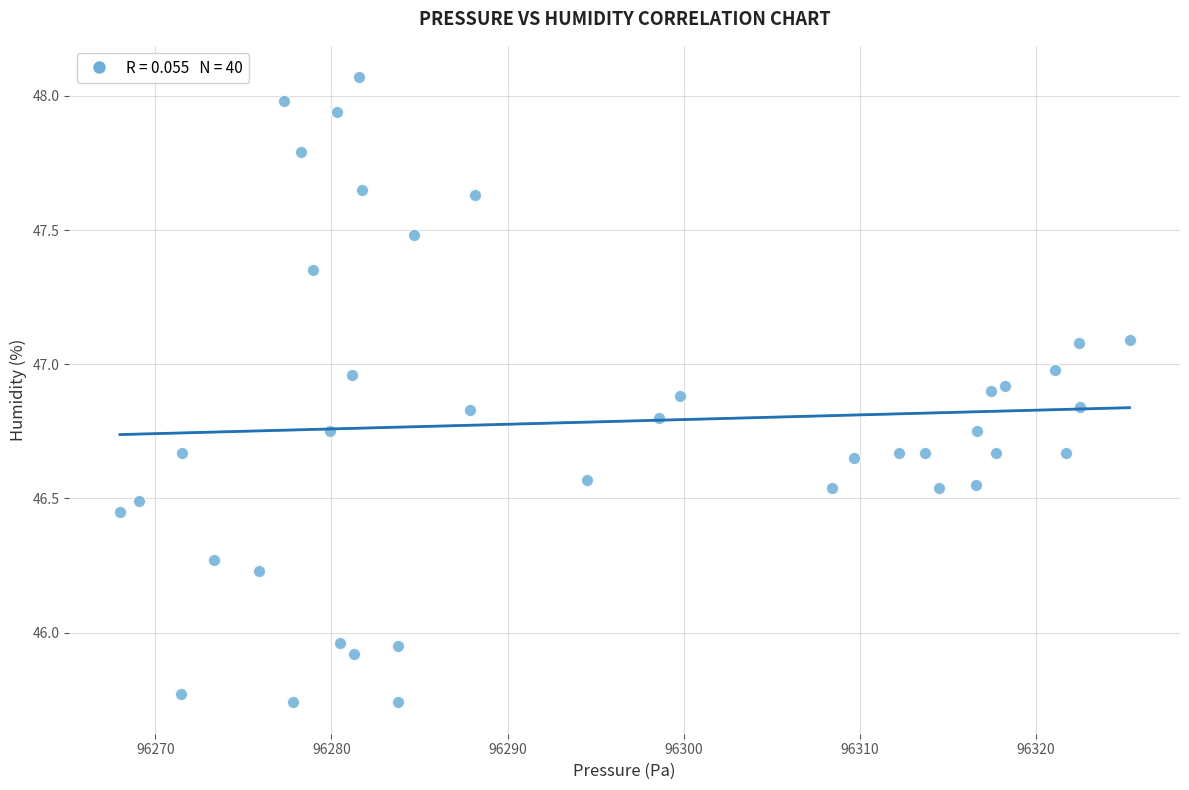

What is the range of Y values (max minus min)?

2.3